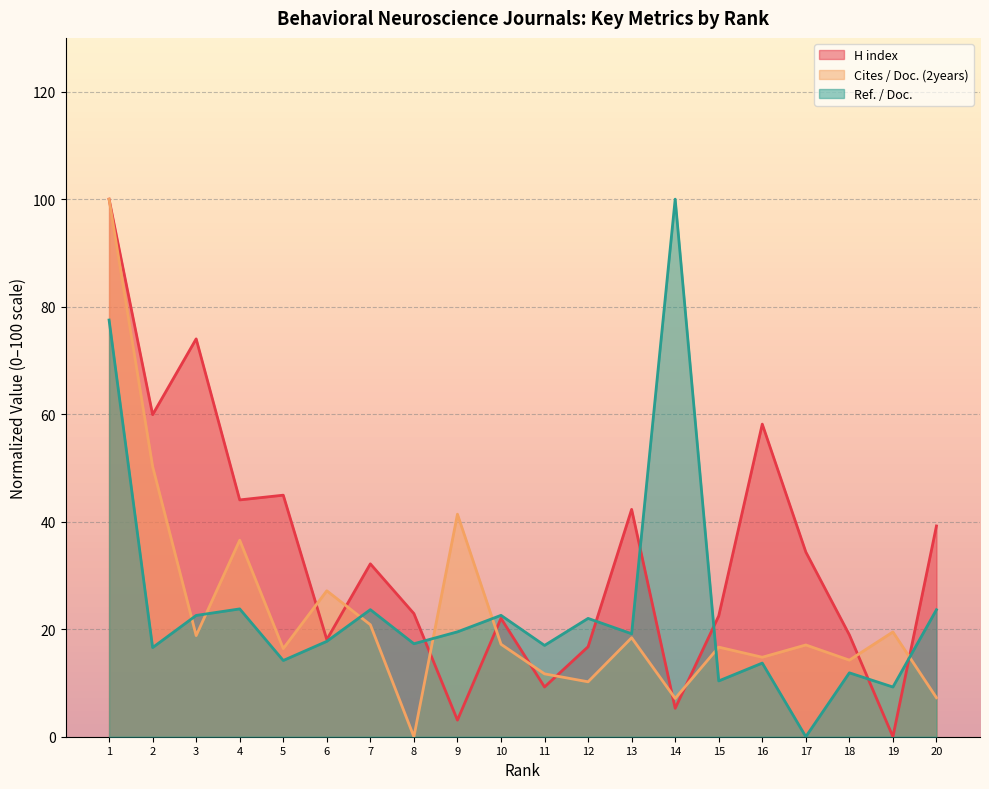

How many data points does each series have?

20